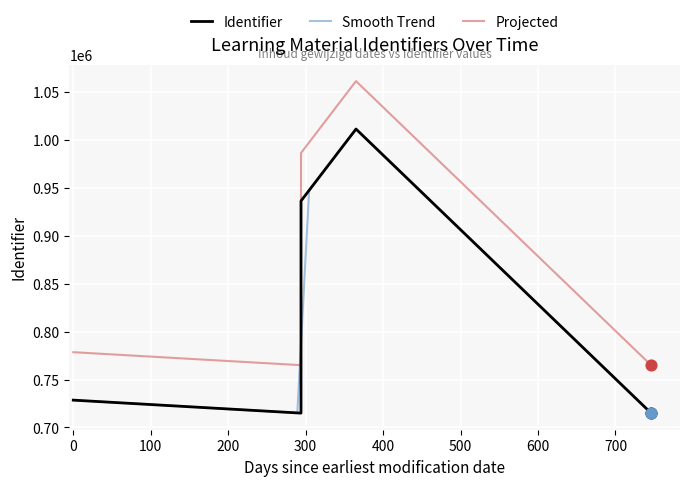

What is the lowest value of the Smooth Trend series?

714941.0